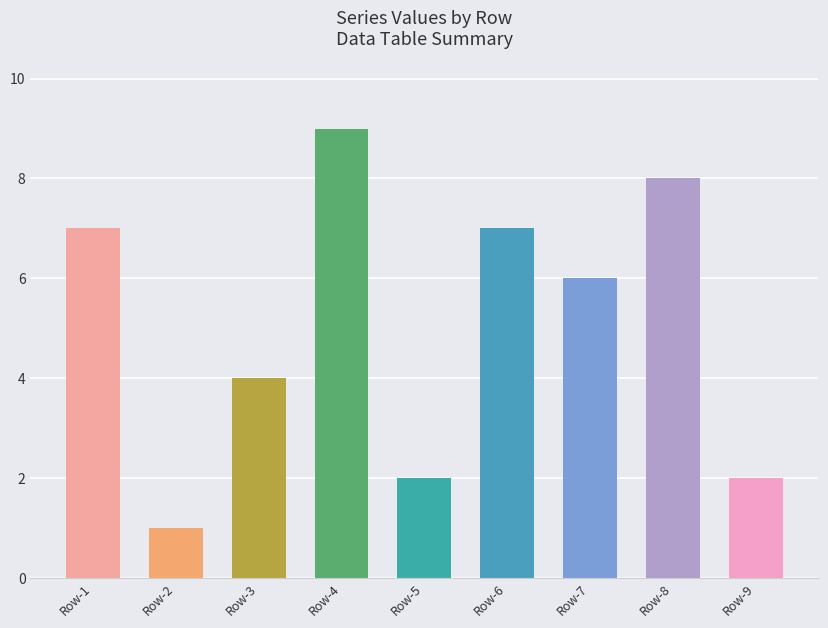

Reading left to right, what are all the values shown in this chart?

Row-1=7	Row-2=1	Row-3=4	Row-4=9	Row-5=2	Row-6=7	Row-7=6	Row-8=8	Row-9=2